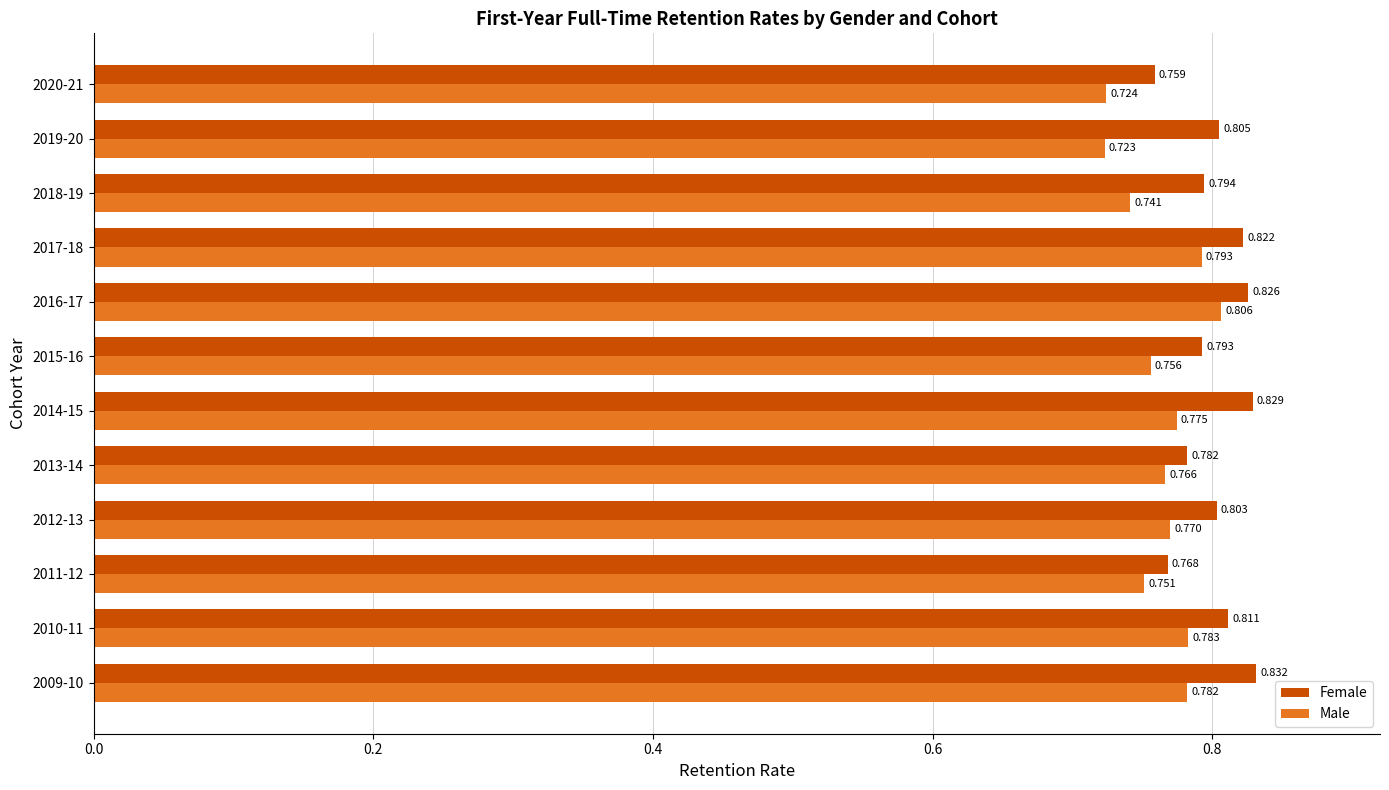

What is the difference between the second highest and minimum values in the Female series?

0.1